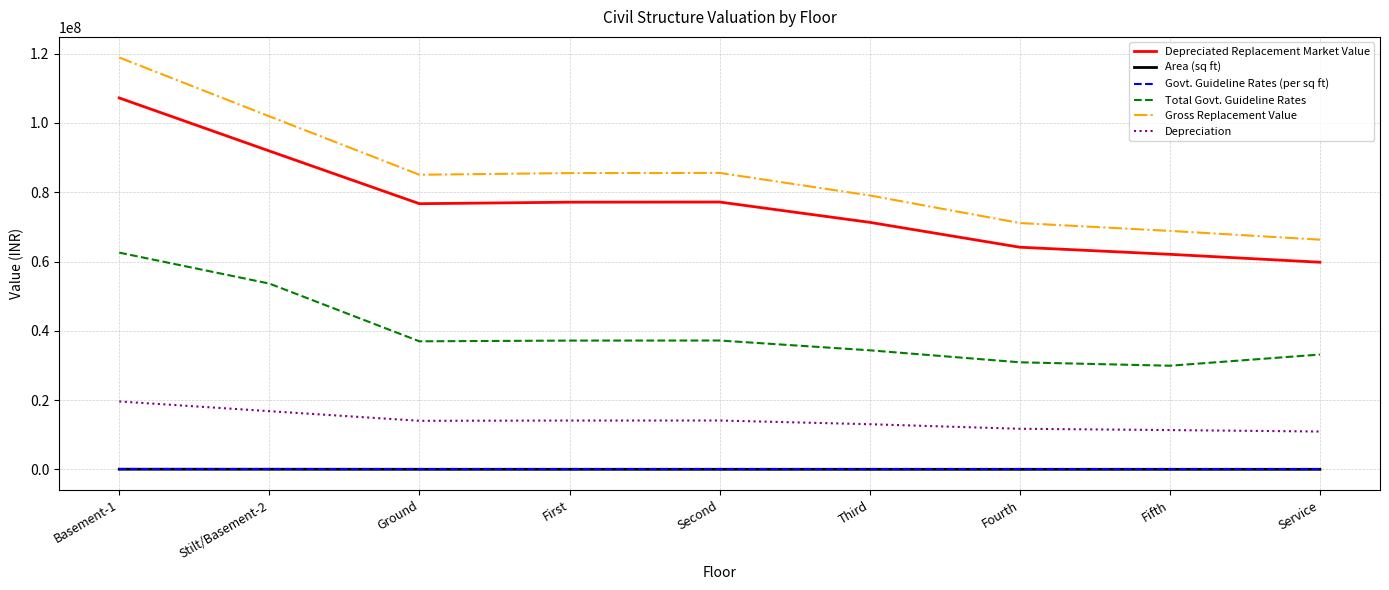

What is the difference between the highest and lowest values at Service?

66306472.0